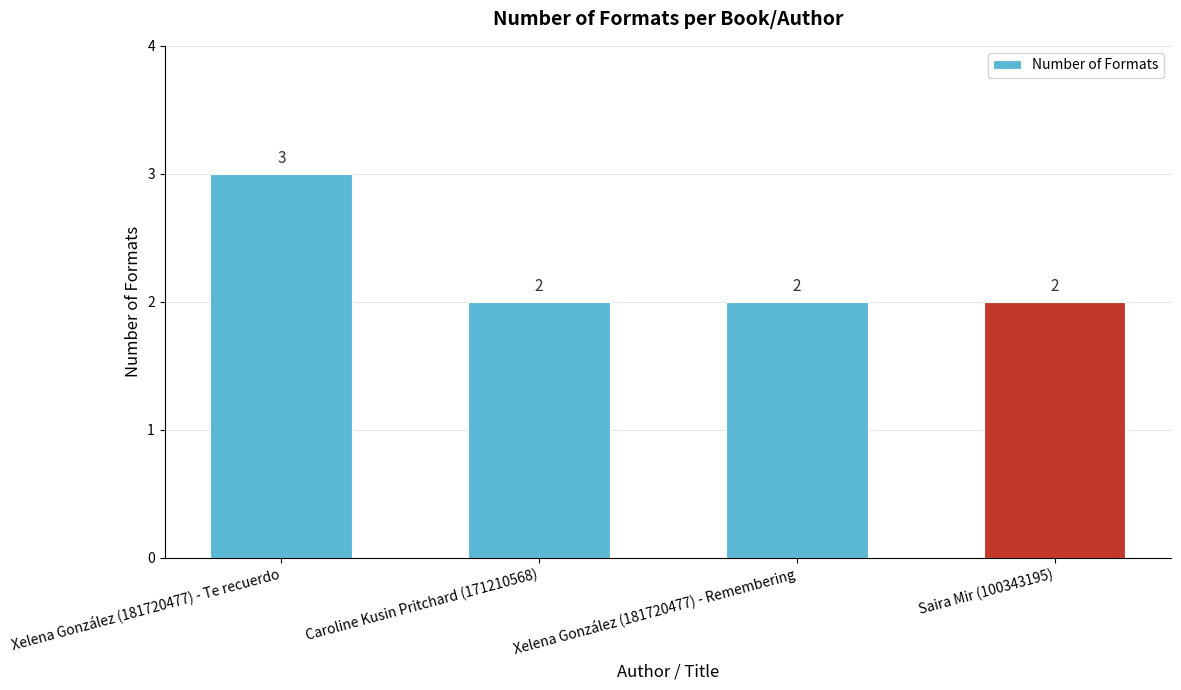

Reading left to right, extract all data points from this chart.

Xelena González (181720477) - Te recuerdo=3	Caroline Kusin Pritchard (171210568)=2	Xelena González (181720477) - Remembering=2	Saira Mir (100343195)=2